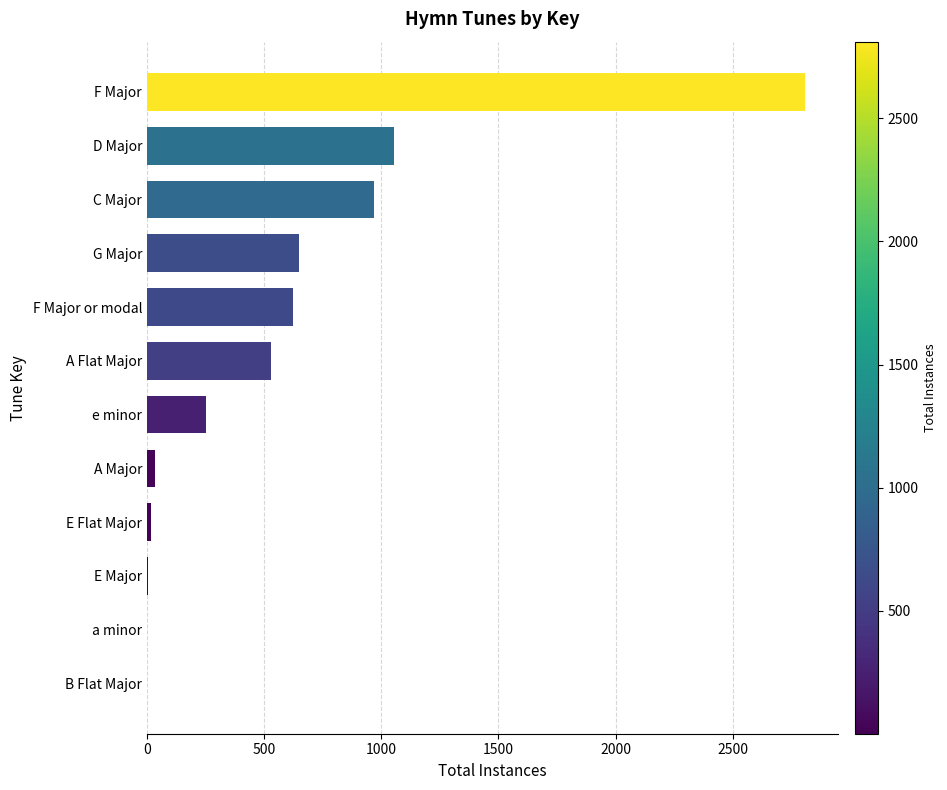

Are the bars grouped side by side (vs. stacked)?

No